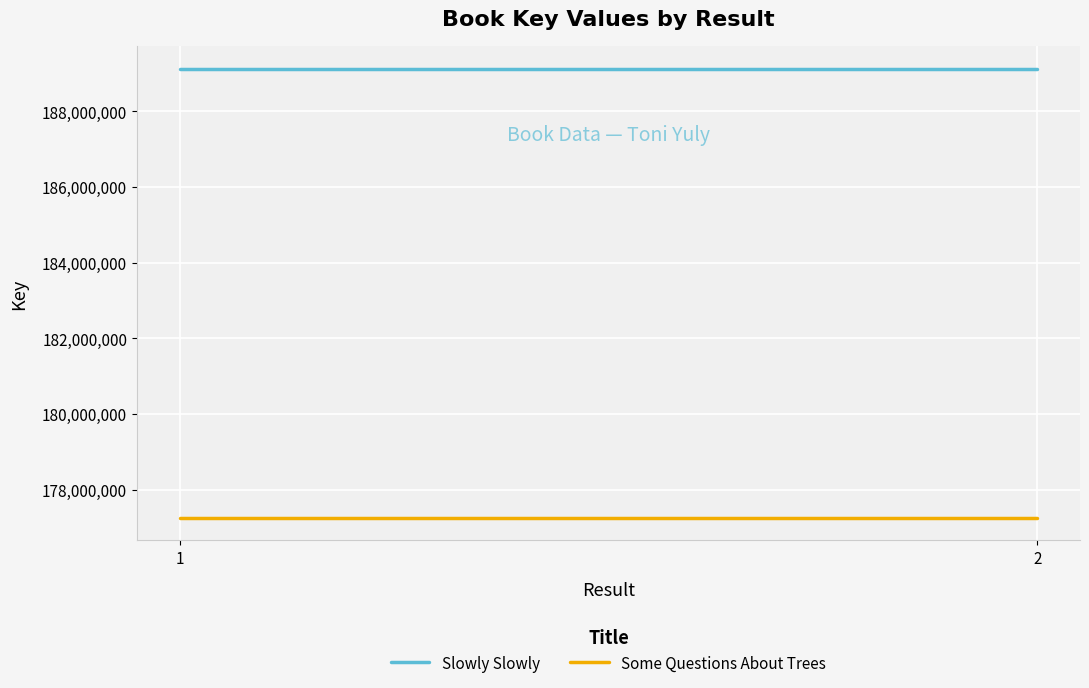

Is the value of Some Questions About Trees at 1 greater than the value of Slowly Slowly at 2?

No